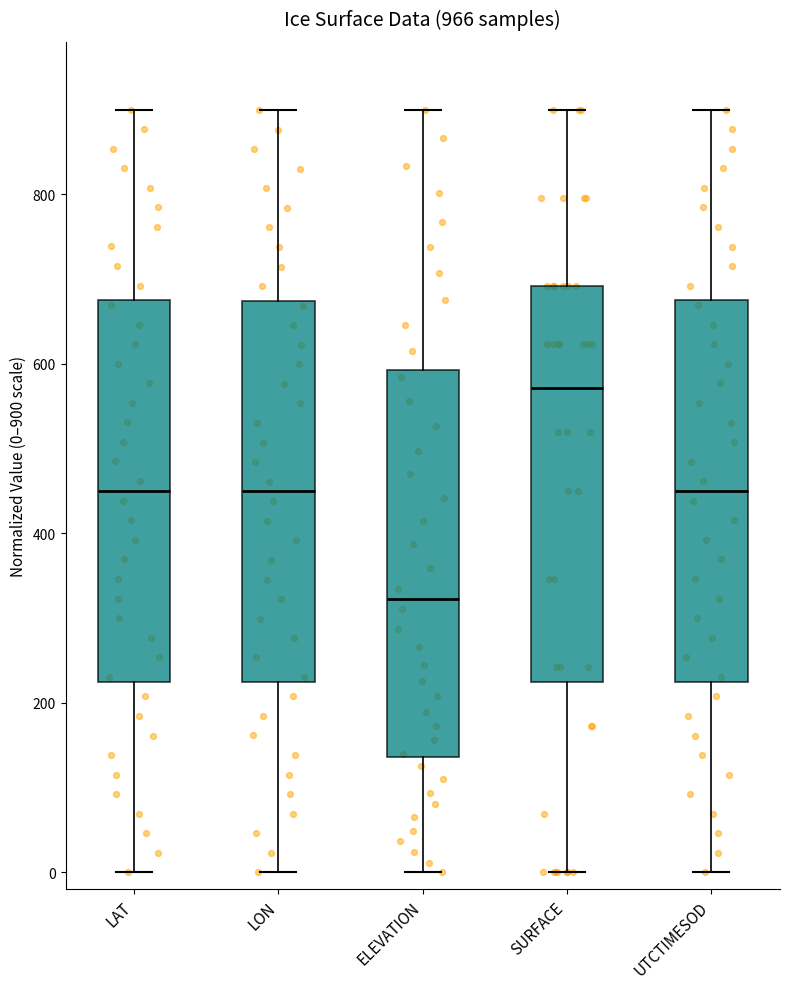

Reading left to right, read every box against the y-axis: the position of its median line, the range the box covers, and the ends of its whiskers. The values are not printed on the chart, so give them approximately, as read against the axis.

LAT: median 460, box 220 to 680, whiskers 0 to 900
LON: median 440, box 220 to 680, whiskers 0 to 900
ELEVATION: median 320, box 140 to 600, whiskers 0 to 900
SURFACE: median 580, box 220 to 700, whiskers 0 to 900
UTCTIMESOD: median 460, box 220 to 680, whiskers 0 to 900